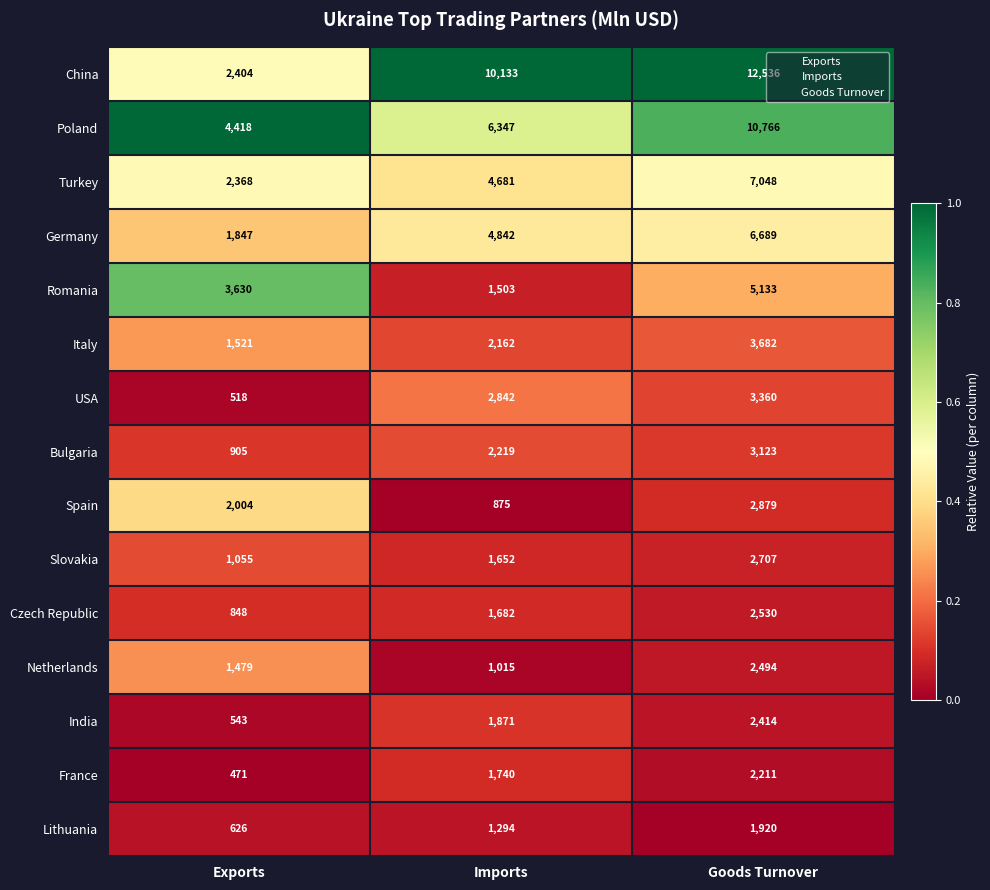

Is it true that Bulgaria equals 3787 at Imports?

False